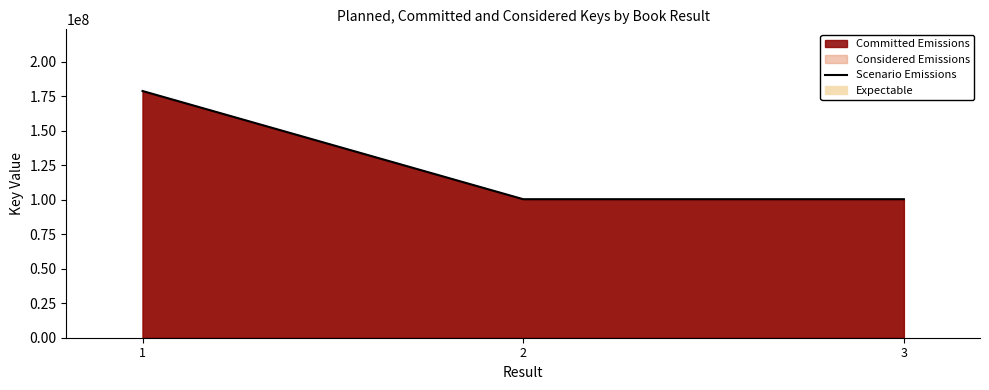

Reading left to right, transcribe all the data shown in this chart.

1=178863910	2=100429497	3=100432602